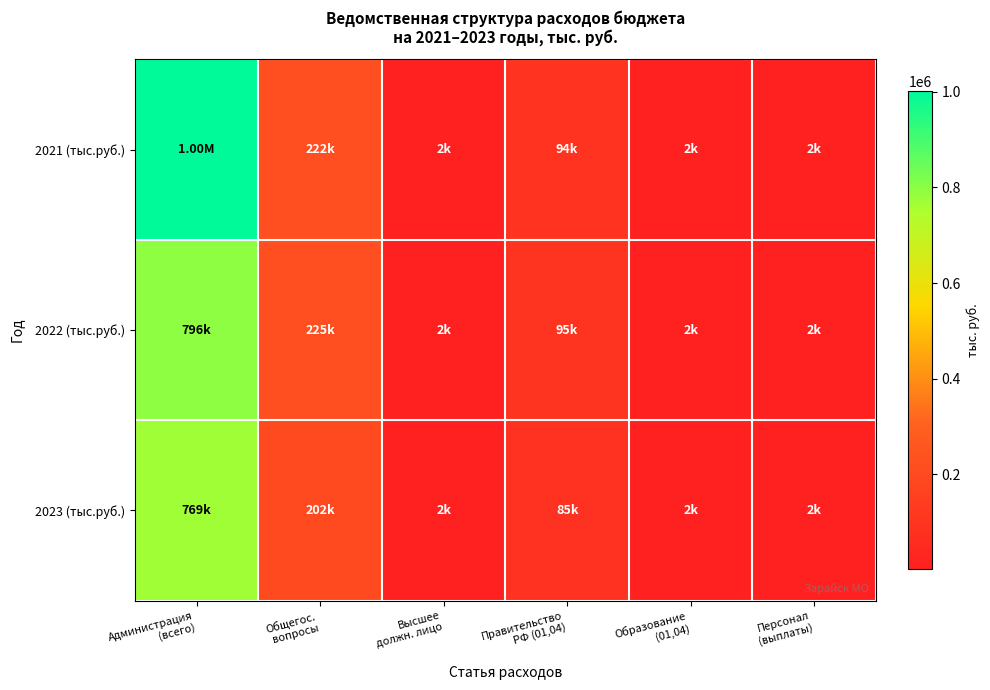

Between Высшее
должн. лицо and Персонал
(выплаты), which is larger?

Высшее
должн. лицо